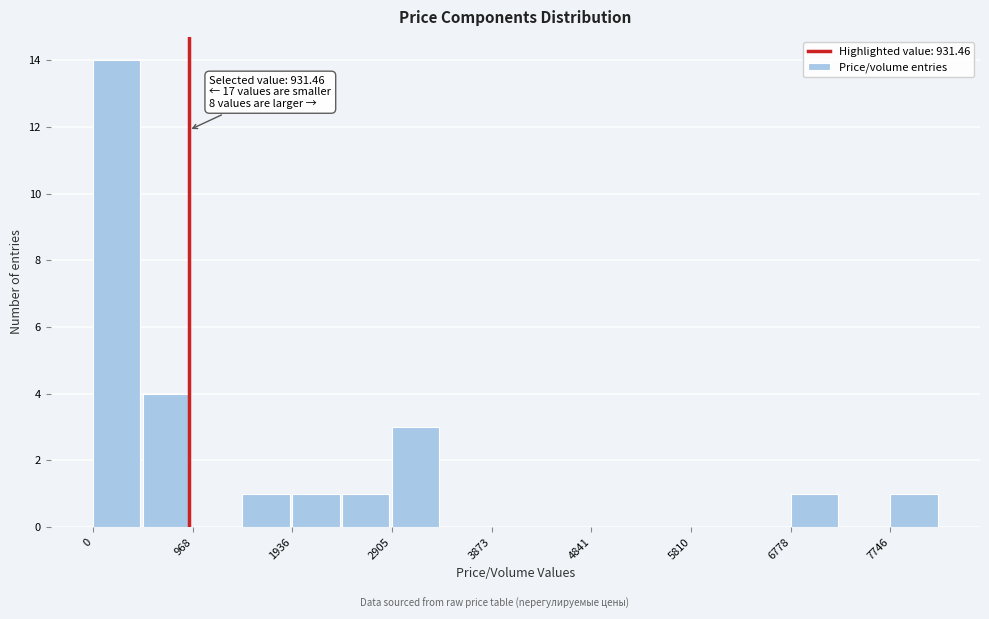

Over which range of the x-axis is the bar tallest?

0 to 500